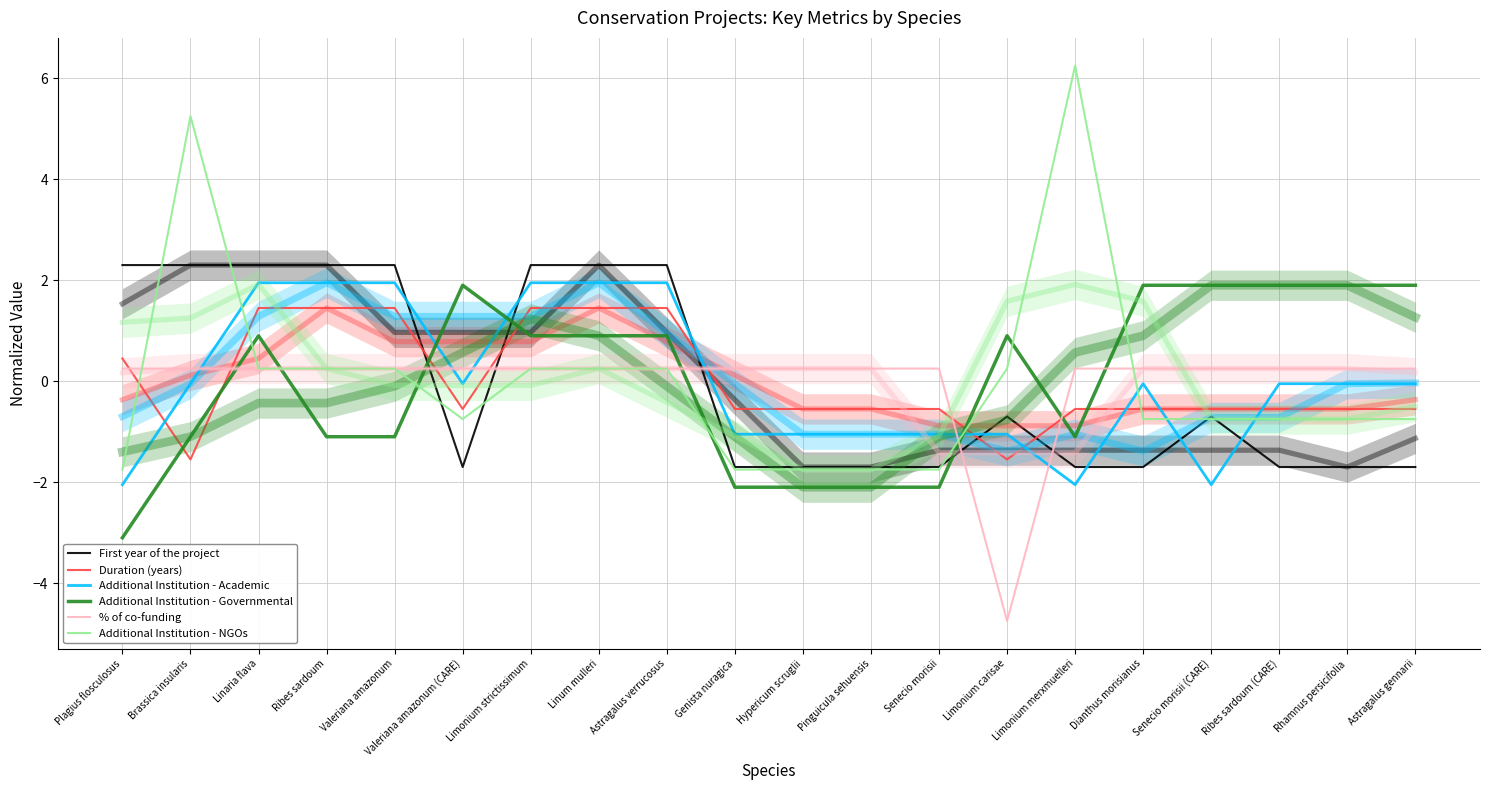

Where is the first local maximum for Additional Institution - Governmental?

Linaria flava